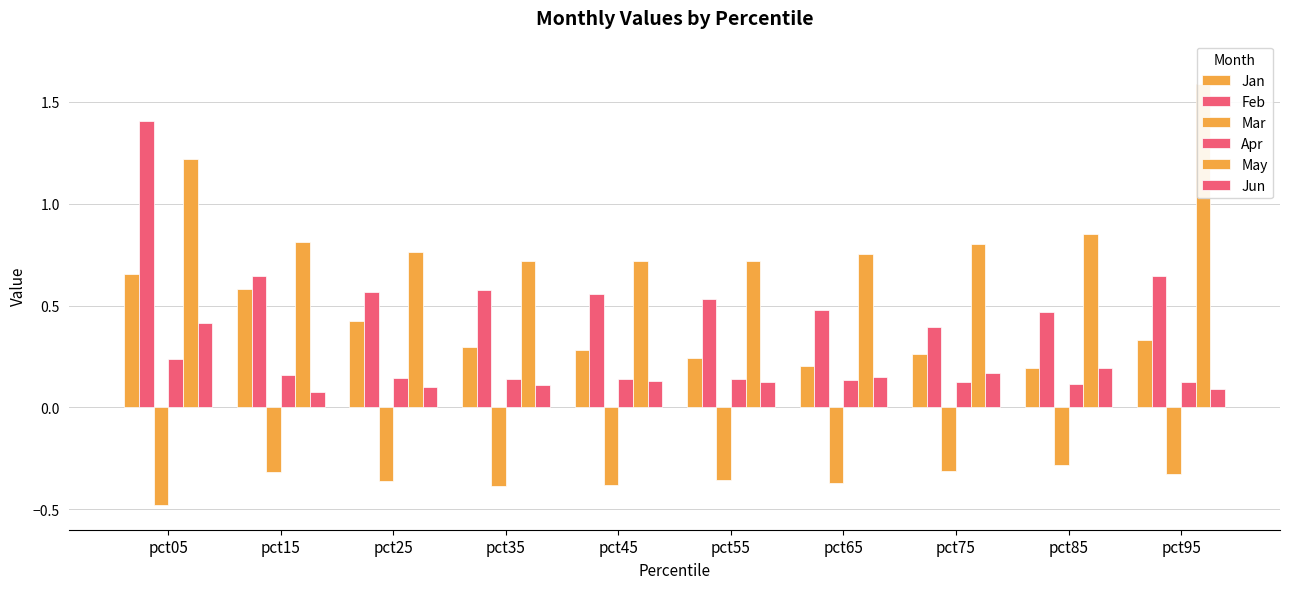

How many categories are shown in the chart?

10